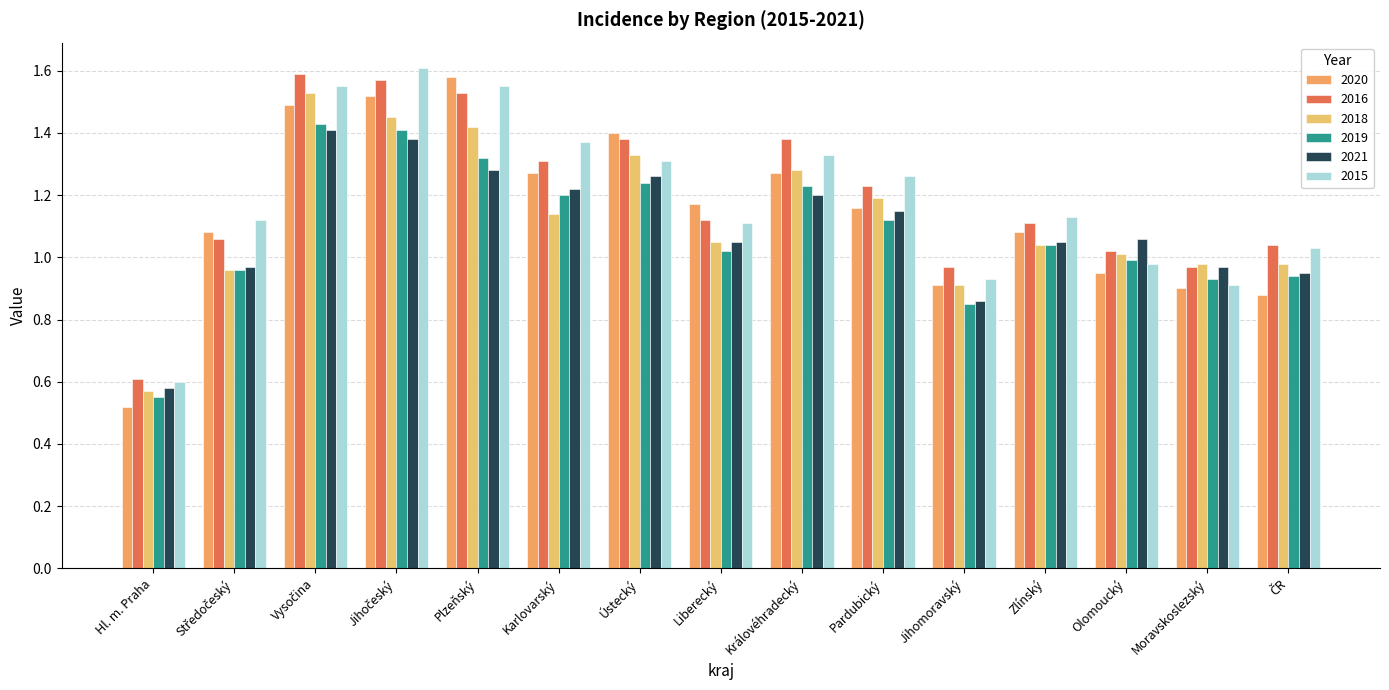

How many bars are there in each group?

6